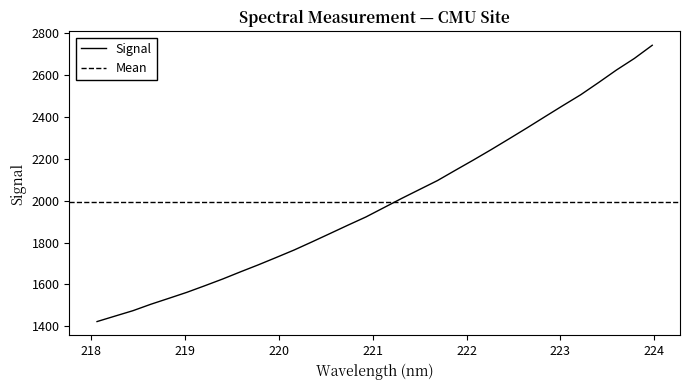

What is the lowest value of the Signal series?

1422.4